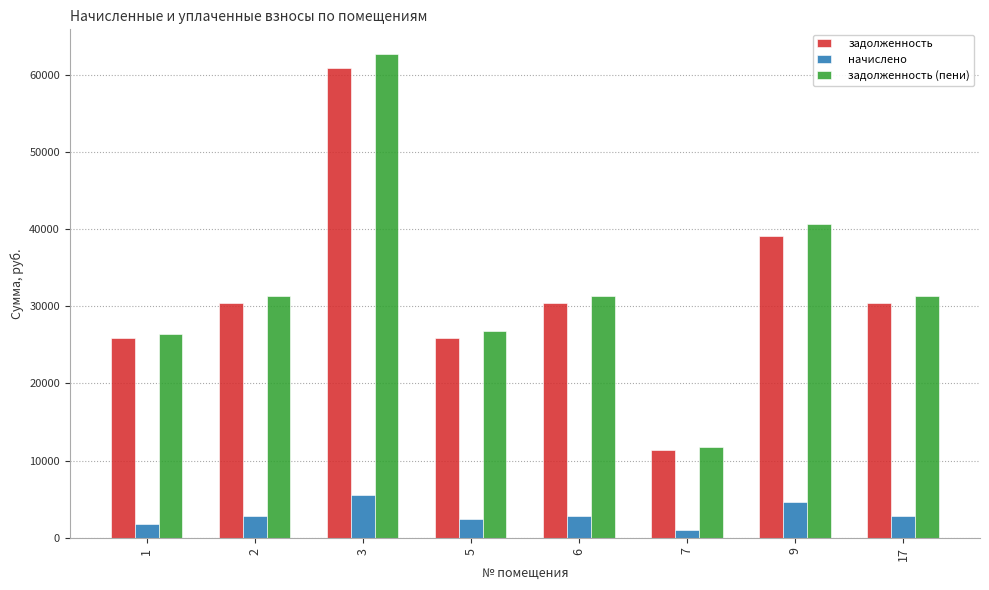

What is the difference between the maximum and minimum values in the начислено series?

4542.1